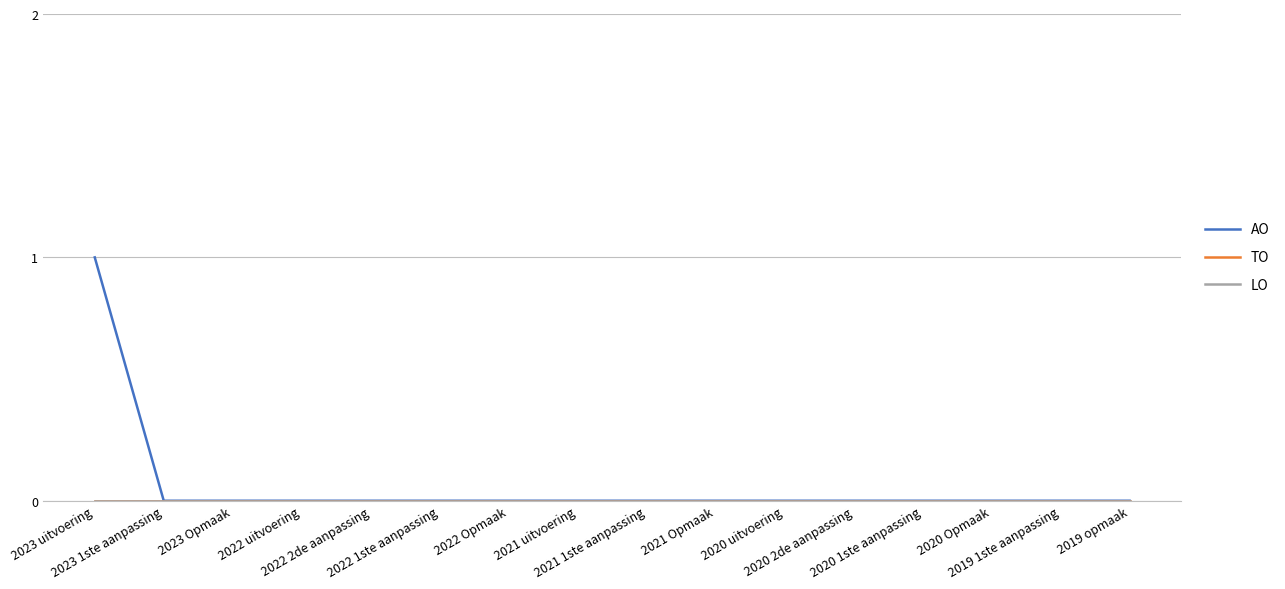

Reading right to left, what are all the values shown in this chart?

AO: 2019 opmaak=0	2019 1ste aanpassing=0	2020 Opmaak=0	2020 1ste aanpassing=0	2020 2de aanpassing=0	2020 uitvoering=0	2021 Opmaak=0	2021 1ste aanpassing=0	2021 uitvoering=0	2022 Opmaak=0	2022 1ste aanpassing=0	2022 2de aanpassing=0	2022 uitvoering=0	2023 Opmaak=0	2023 1ste aanpassing=0	2023 uitvoering=1
TO: 2019 opmaak=0	2019 1ste aanpassing=0	2020 Opmaak=0	2020 1ste aanpassing=0	2020 2de aanpassing=0	2020 uitvoering=0	2021 Opmaak=0	2021 1ste aanpassing=0	2021 uitvoering=0	2022 Opmaak=0	2022 1ste aanpassing=0	2022 2de aanpassing=0	2022 uitvoering=0	2023 Opmaak=0	2023 1ste aanpassing=0	2023 uitvoering=0
LO: 2019 opmaak=0	2019 1ste aanpassing=0	2020 Opmaak=0	2020 1ste aanpassing=0	2020 2de aanpassing=0	2020 uitvoering=0	2021 Opmaak=0	2021 1ste aanpassing=0	2021 uitvoering=0	2022 Opmaak=0	2022 1ste aanpassing=0	2022 2de aanpassing=0	2022 uitvoering=0	2023 Opmaak=0	2023 1ste aanpassing=0	2023 uitvoering=0